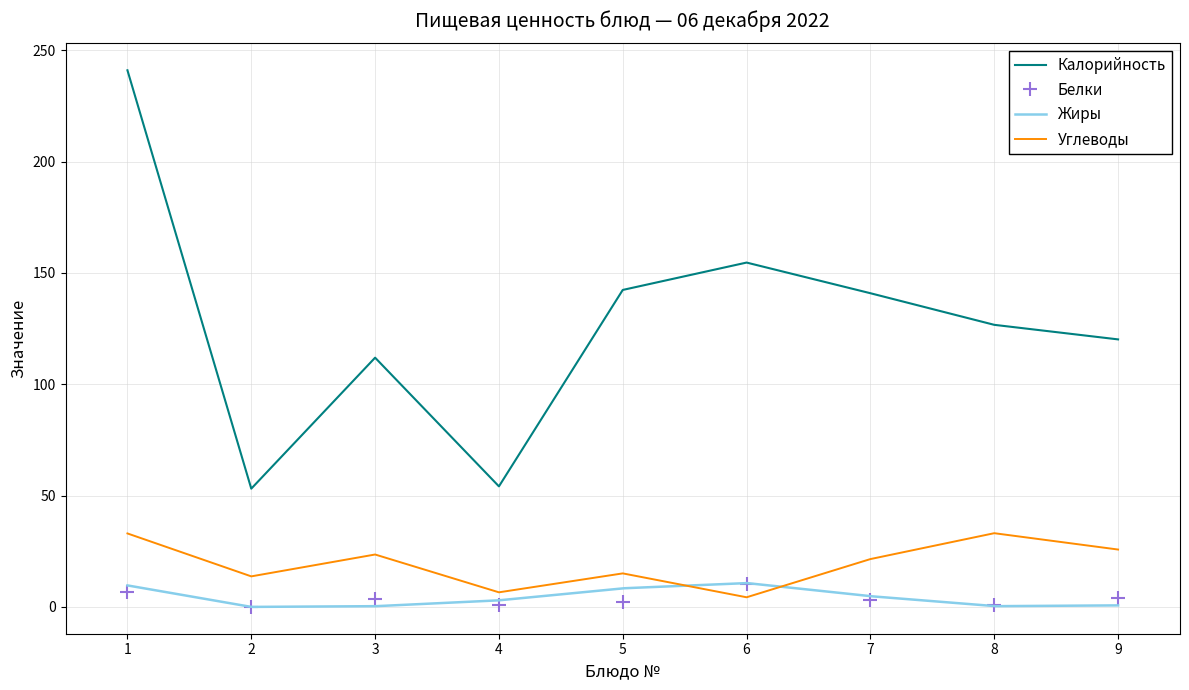

Where does the Углеводы series first go above 21?

1